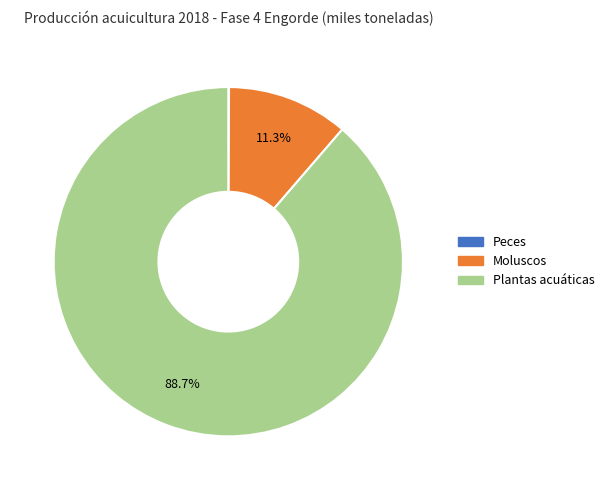

Does any single category account for the majority?

Yes